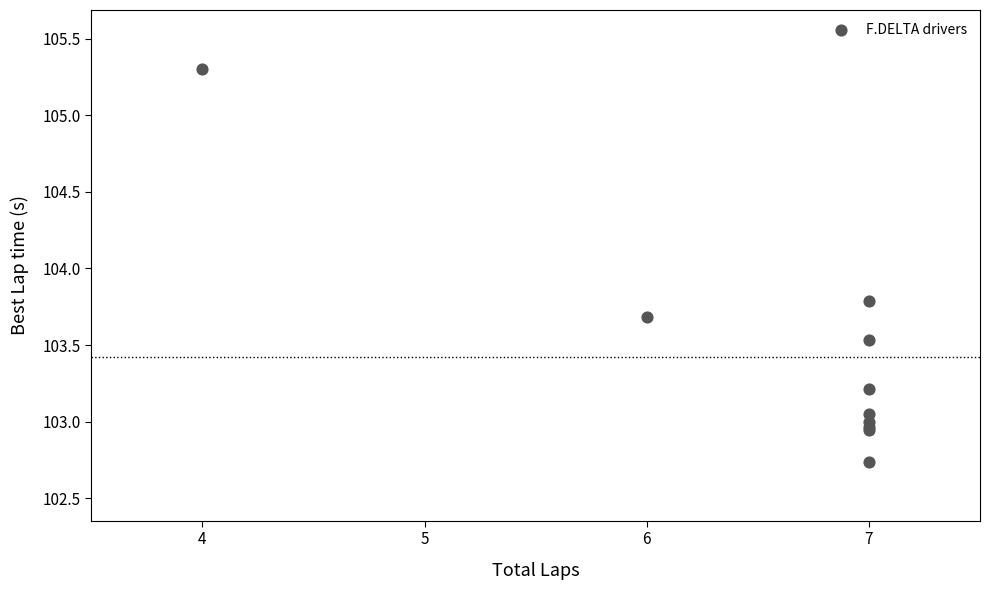

What Y value in the scatter plot is closest to 104?

103.8